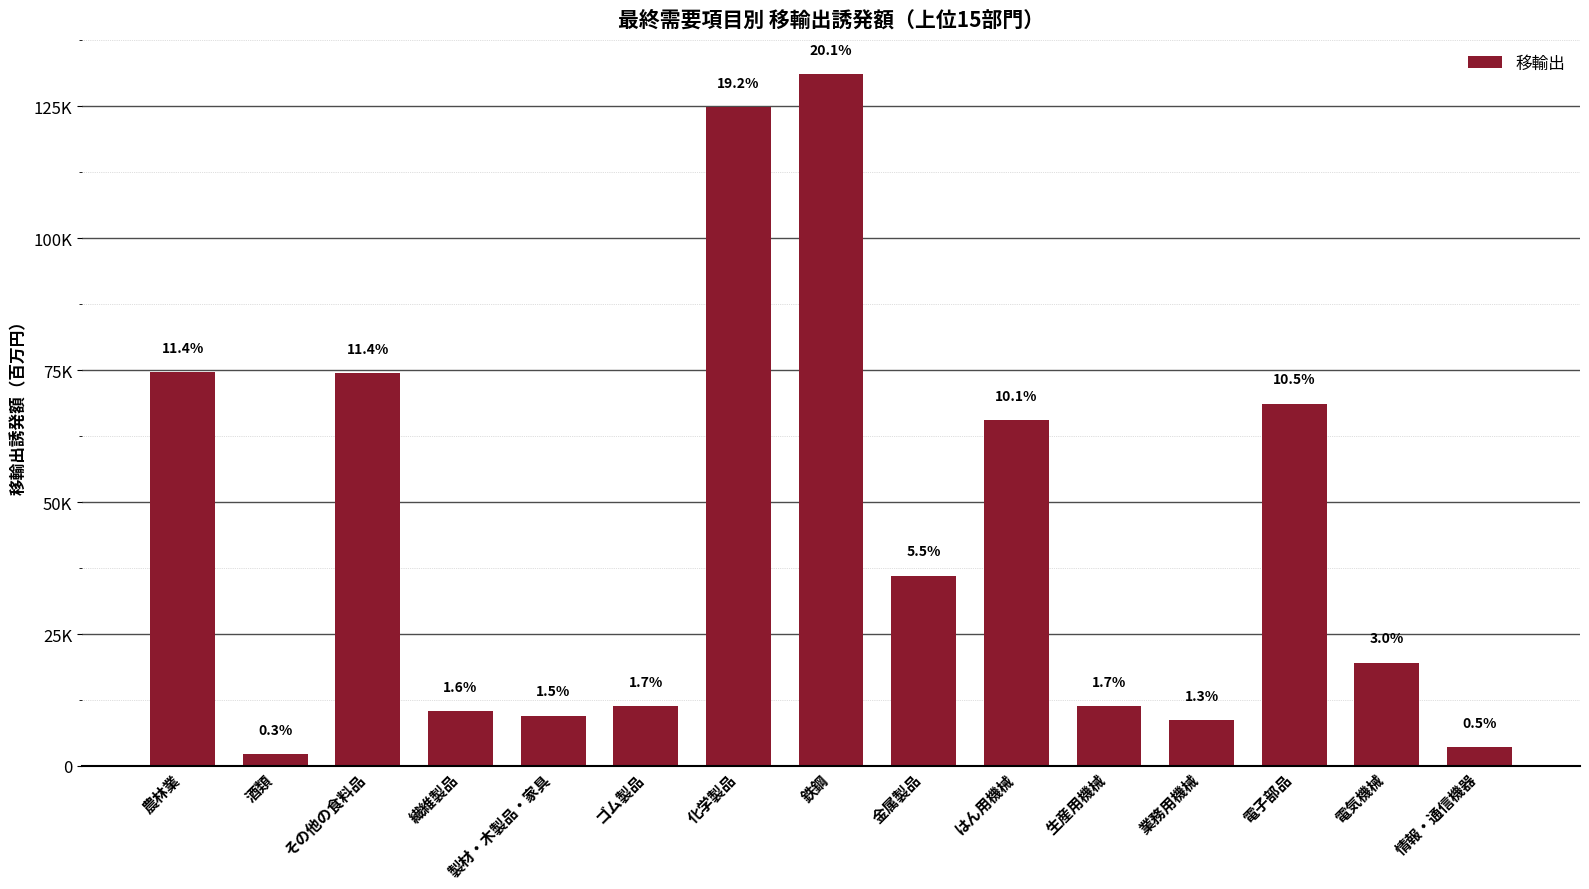

Rank the categories by value from highest to lowest.

鉄鋼, 化学製品, 農林業, その他の食料品, 電子部品, はん用機械, 金属製品, 電気機械, ゴム製品, 生産用機械, 繊維製品, 製材・木製品・家具, 業務用機械, 情報・通信機器, 酒類